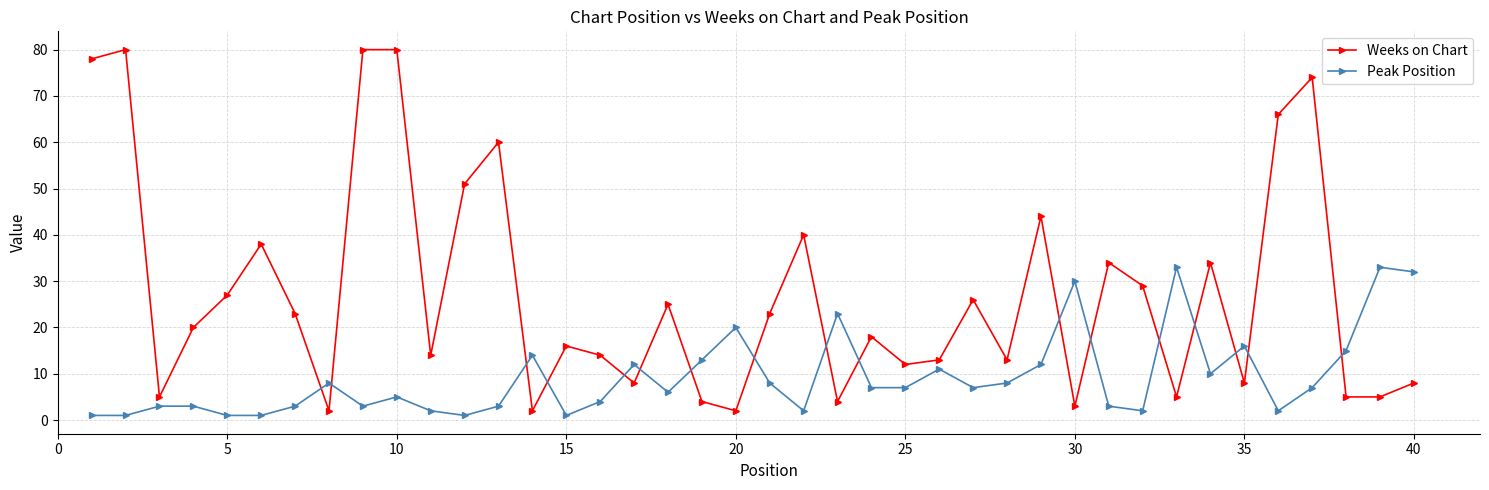

Which series ends up on top after the final intersection of Peak Position and Weeks on Chart?

Peak Position